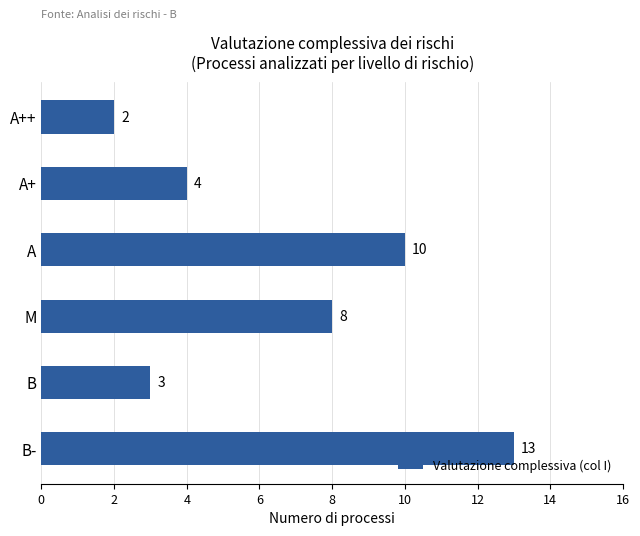

List the labels in order of value, largest first.

B-, A, M, A+, B, A++